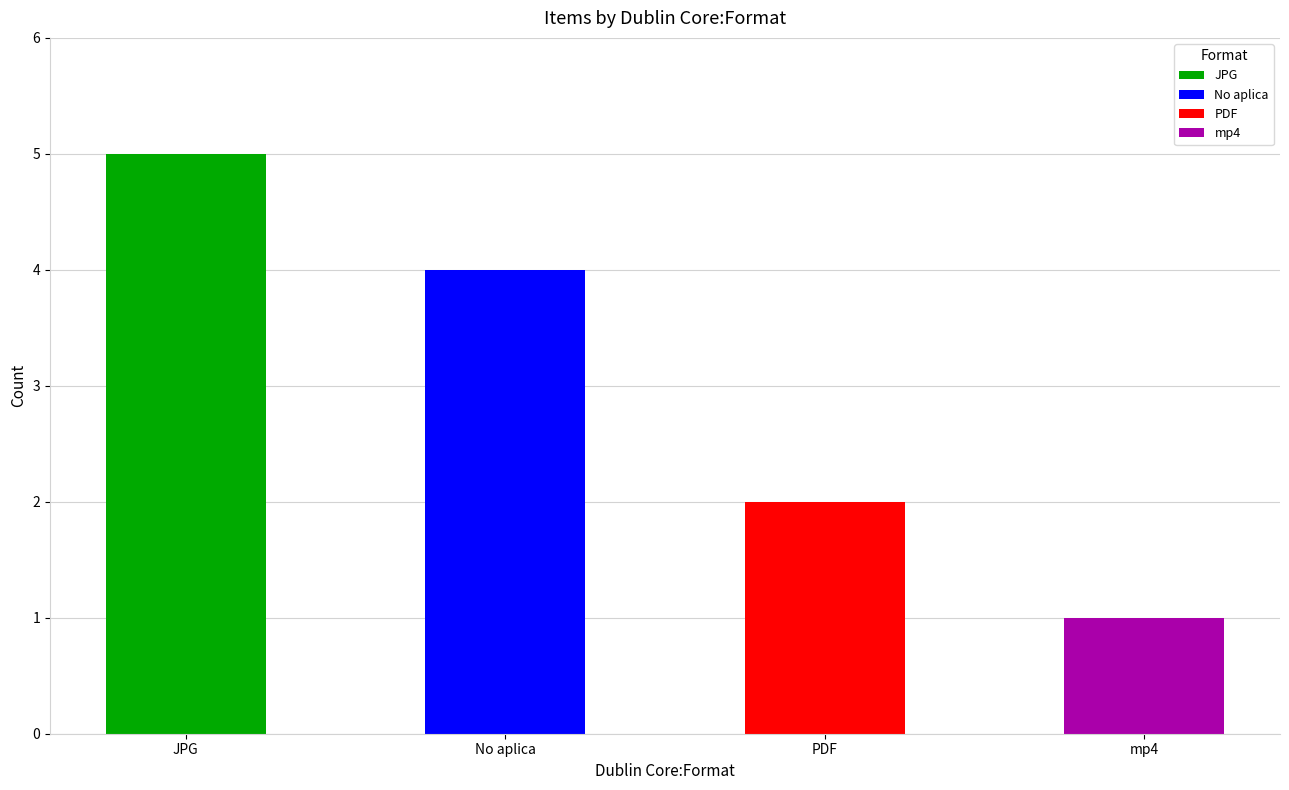

The value at No aplica is 3. True or false?

False